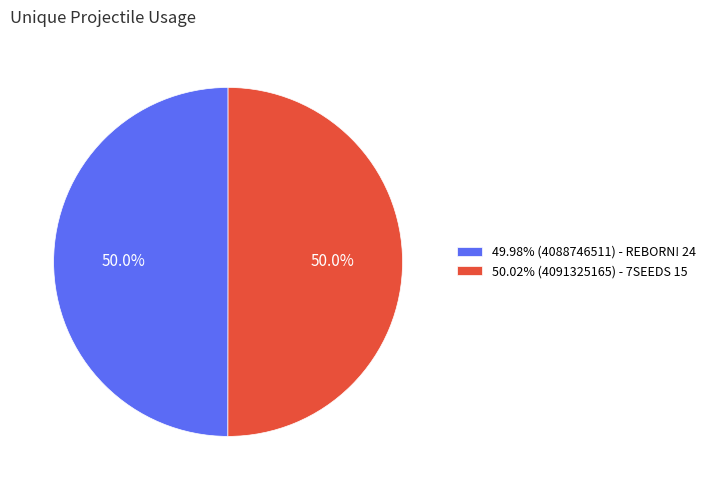

What percentage do 50.02% (4091325165) - 7SEEDS 15 and 49.98% (4088746511) - REBORN! 24 together represent?

100.0%